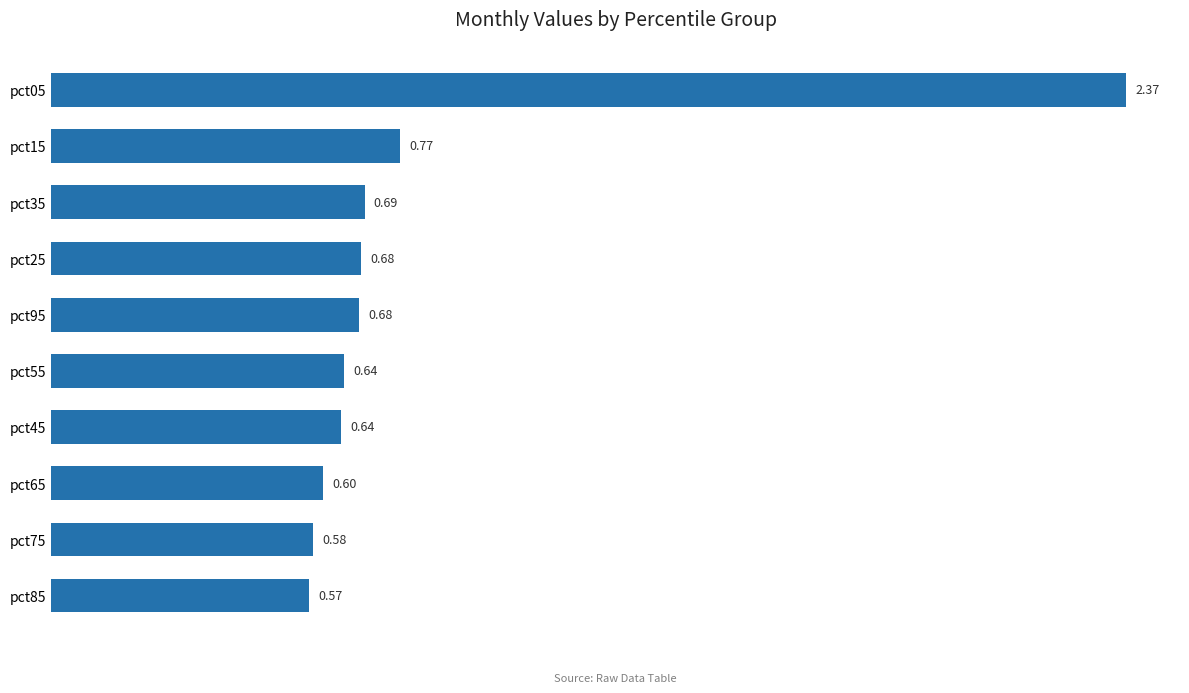

How many values are between 0 and 1?

9